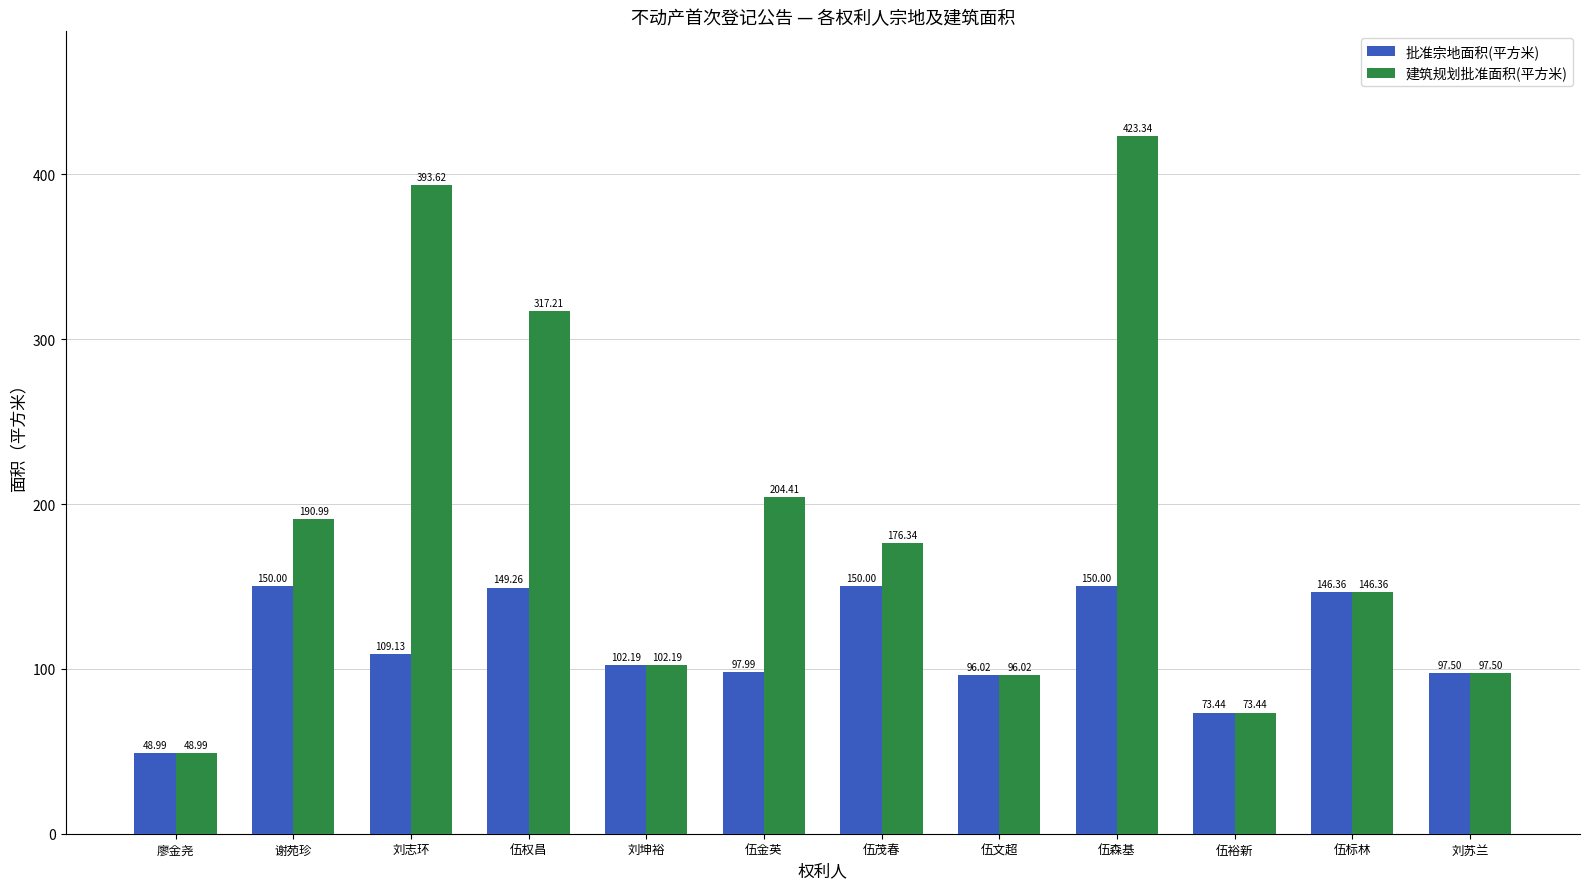

How many data points does each series have?

12